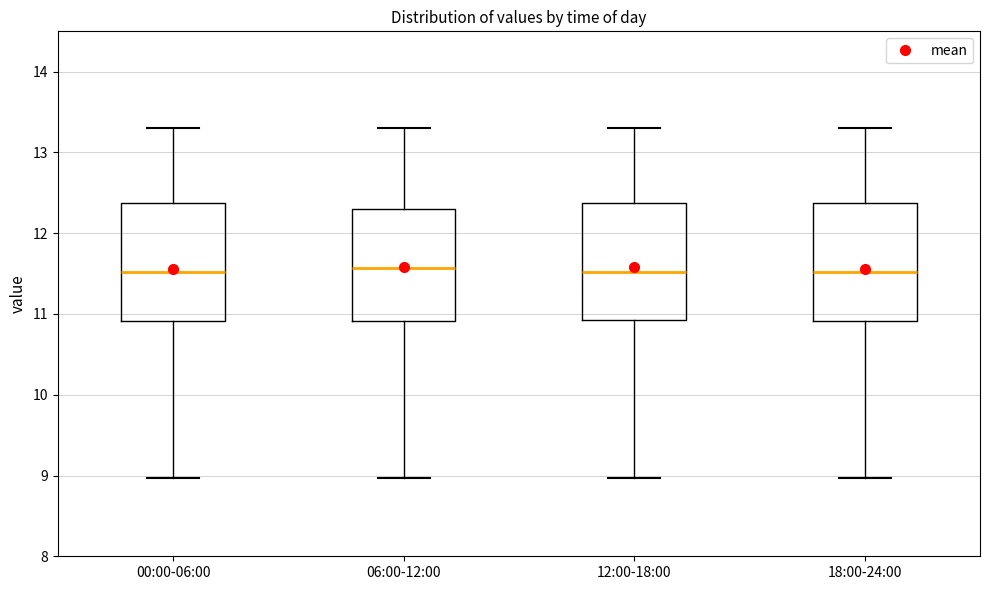

Reading left to right, transcribe this box plot: for each box, give where its median line is, the range the box spans, and where its two whiskers end, as read against the y-axis. The values are not printed on the chart, so give them approximately, as read against the axis.

00:00-06:00: median 11.5, box 10.9 to 12.4, whiskers 9.0 to 13.3
06:00-12:00: median 11.6, box 10.9 to 12.3, whiskers 9.0 to 13.3
12:00-18:00: median 11.5, box 10.9 to 12.4, whiskers 9.0 to 13.3
18:00-24:00: median 11.5, box 10.9 to 12.4, whiskers 9.0 to 13.3